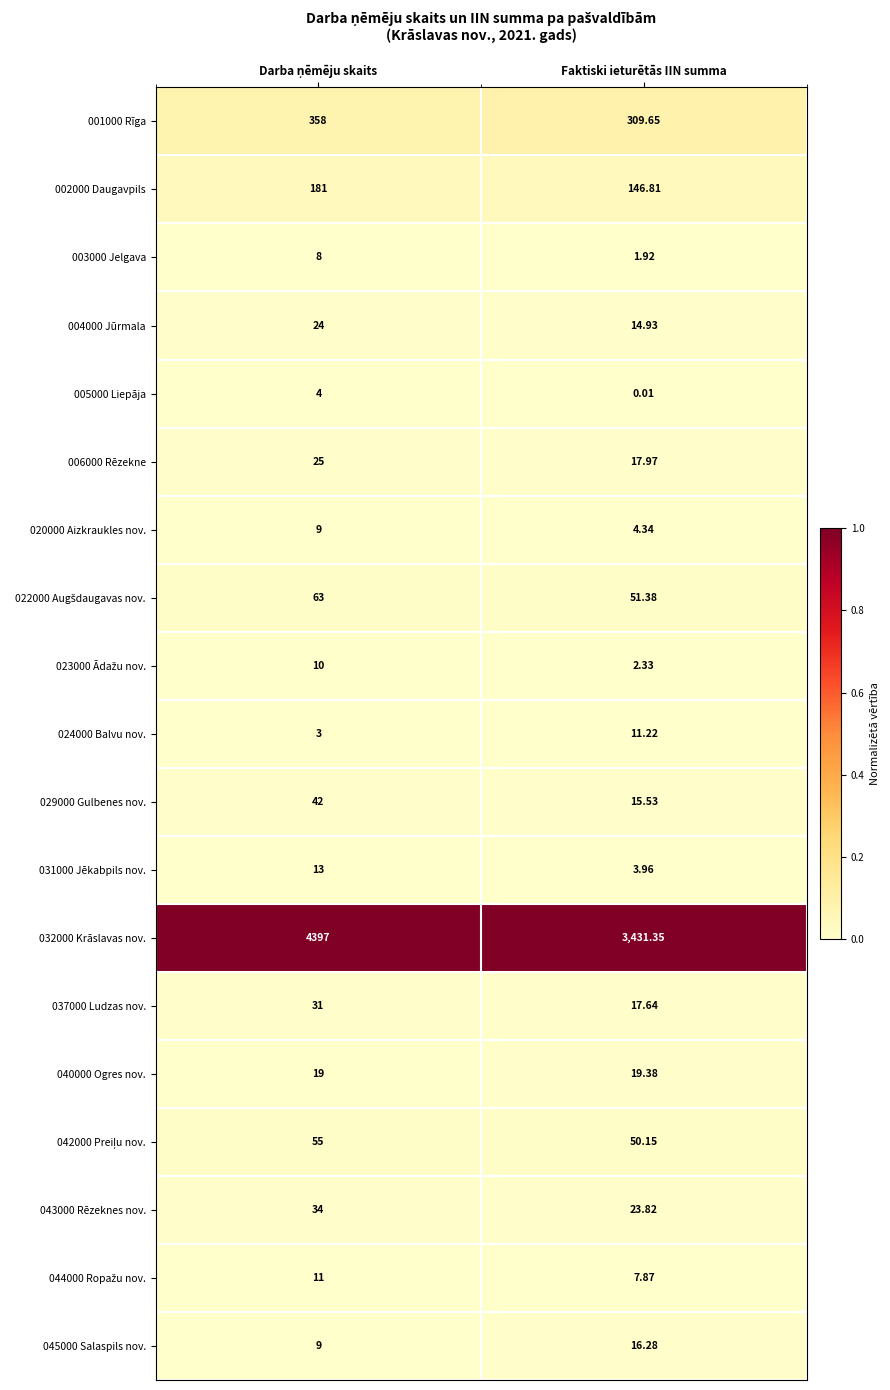

Which label corresponds to the smallest value in the chart?

Faktiski ieturētās IIN summa